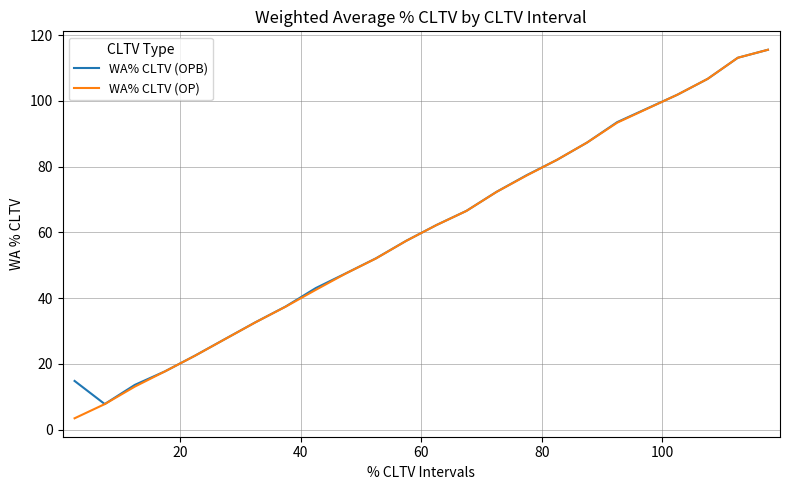

What is the maximum value for WA% CLTV (OP)?

115.6